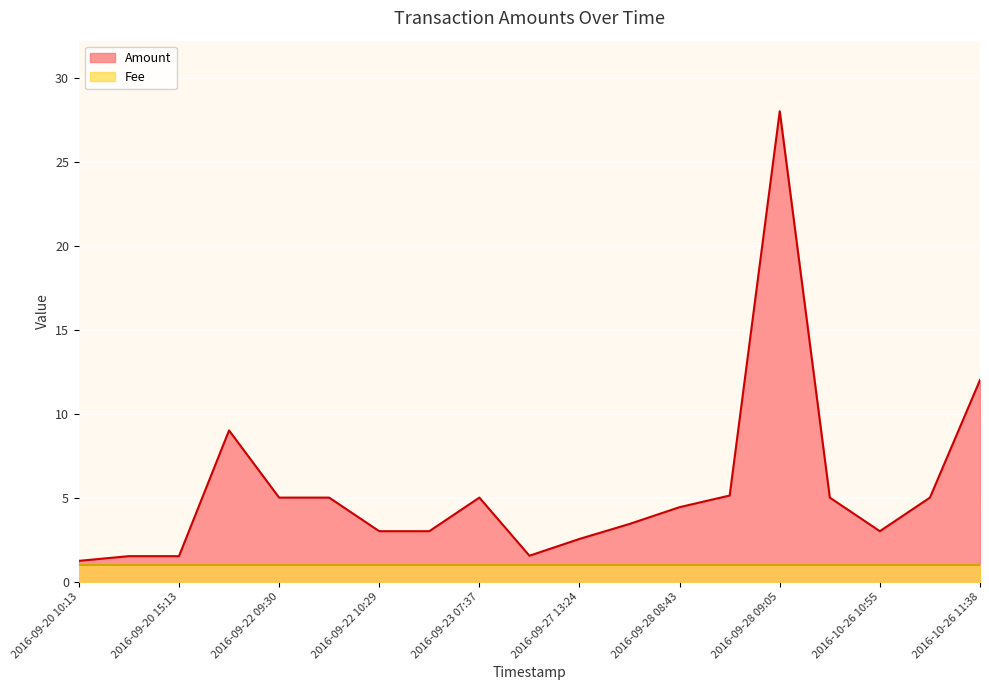

True or false: the data has more than 0 interior local peaks.

True